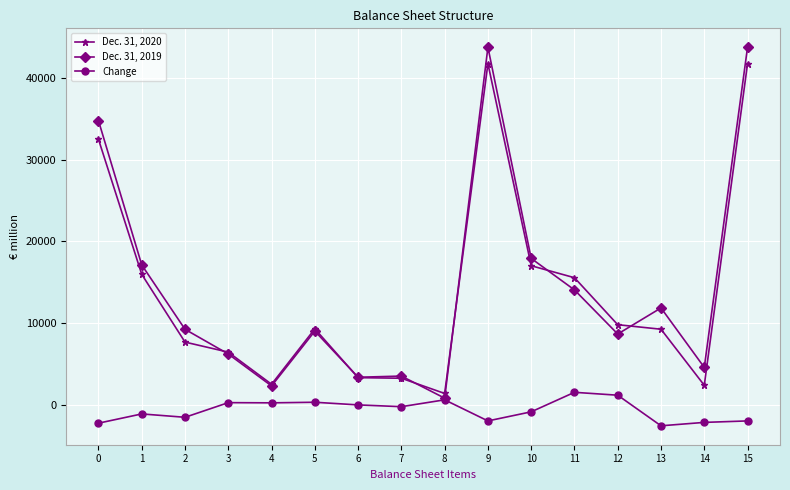

What is the maximum value for Change?

1496